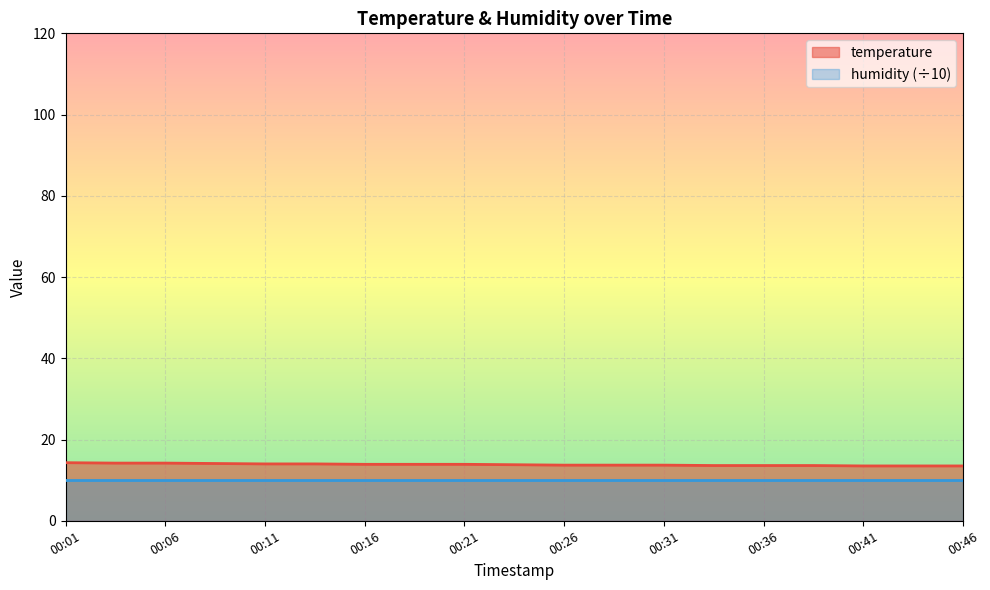

Rank the categories by value from lowest to highest.

00:41, 00:43, 00:46, 00:33, 00:36, 00:38, 00:26, 00:28, 00:31, 00:23, 00:16, 00:18, 00:21, 00:11, 00:13, 00:08, 00:03, 00:06, 00:01